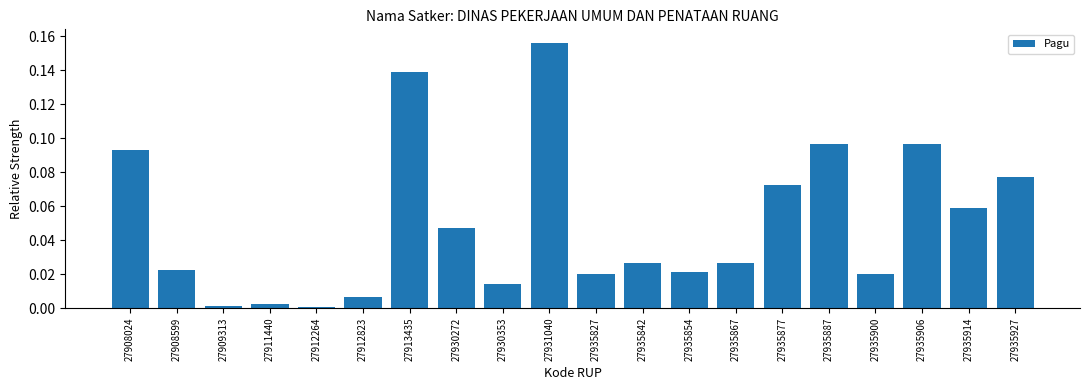

At which category does the chart reach its peak across all series?

27931040